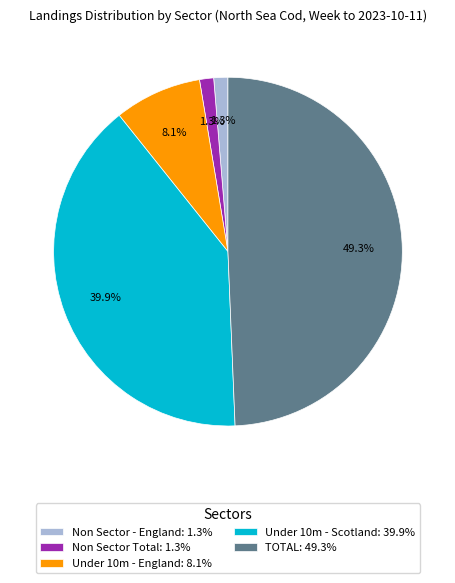

What percentage do TOTAL: 49.3% and Non Sector - England: 1.3% together represent?

50.7%